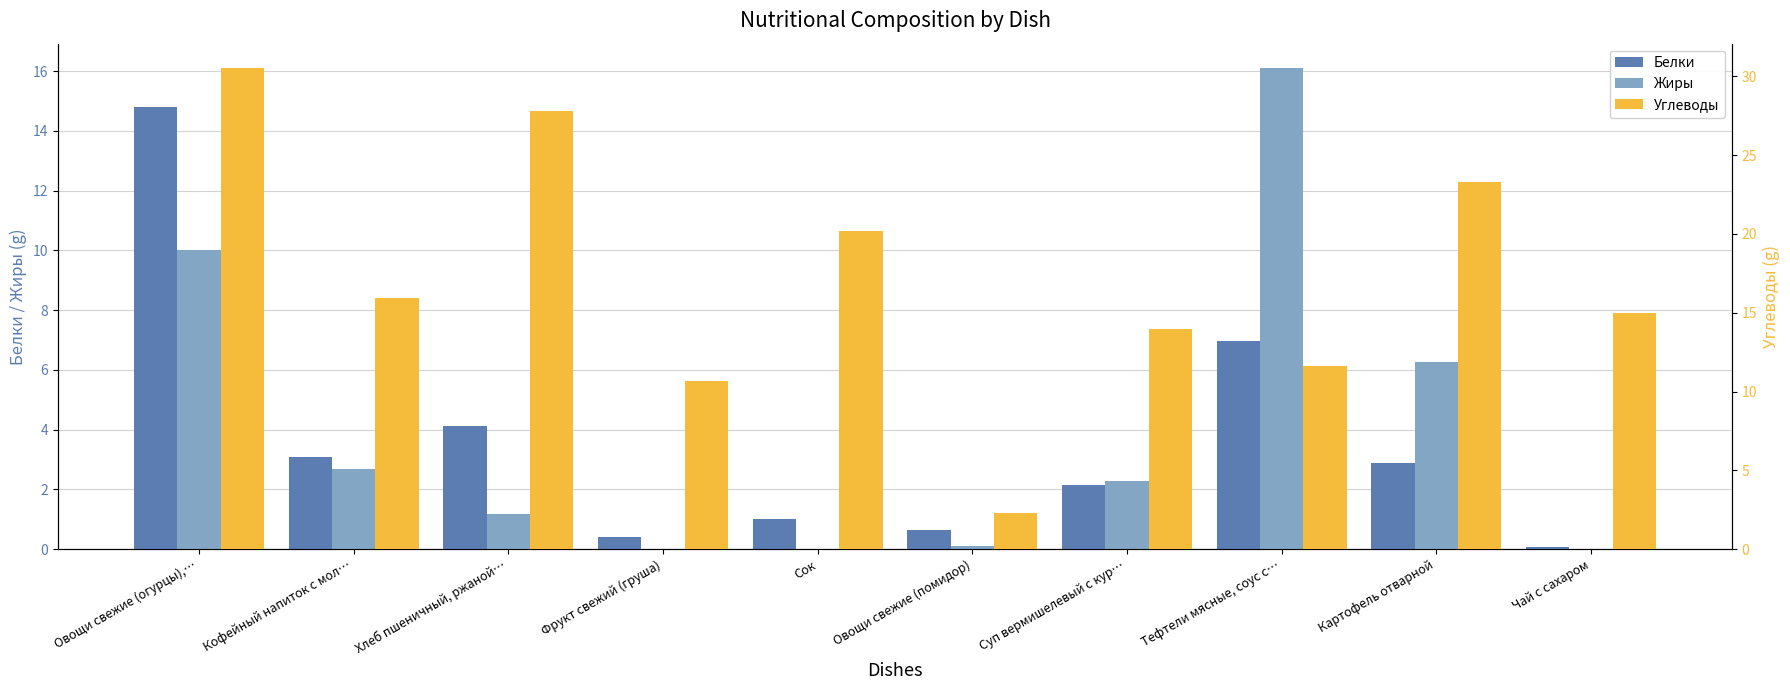

What is the difference between the maximum and second lowest values in the Жиры series?

16.1